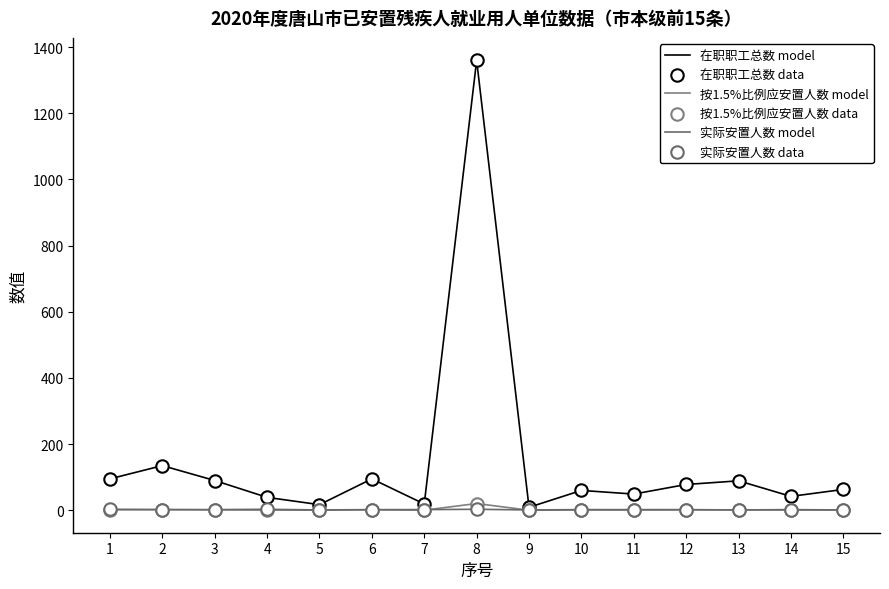

How many lines are shown in the chart?

3